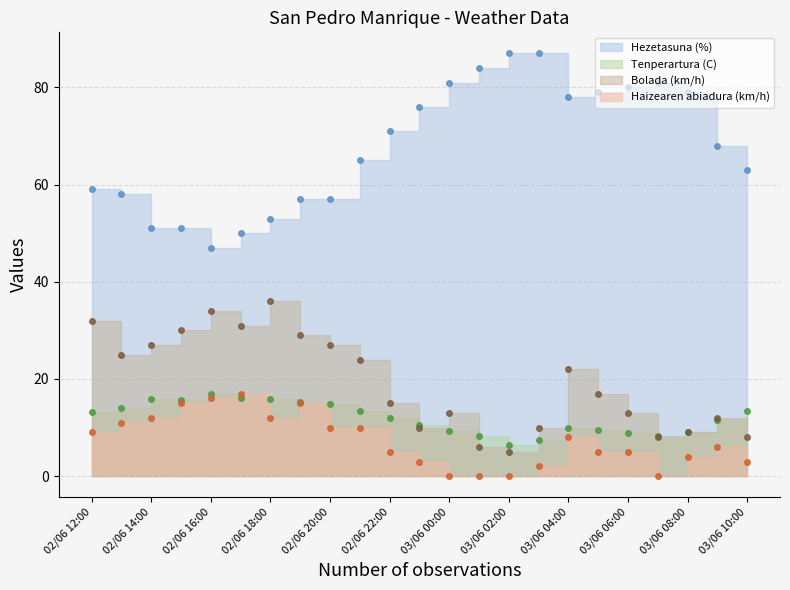

The Tenperartura (C) series shows 9.8 at 03/06 04:00. True or false?

True